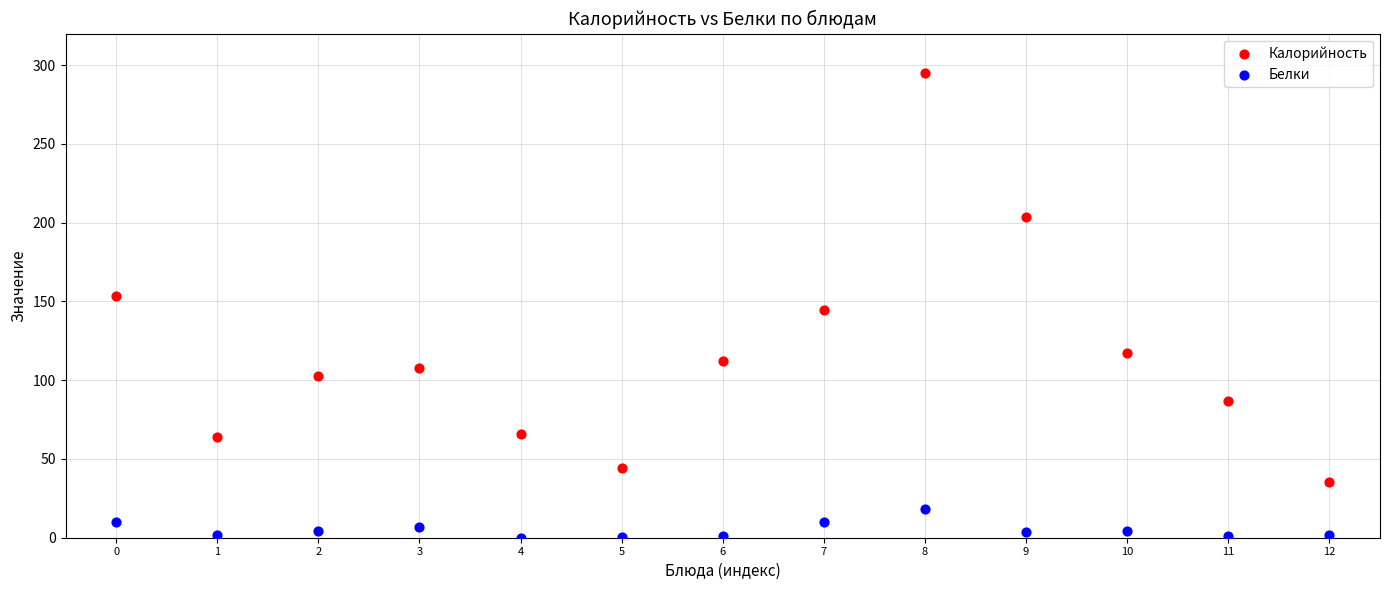

Which series contains the highest Y value?

Калорийность